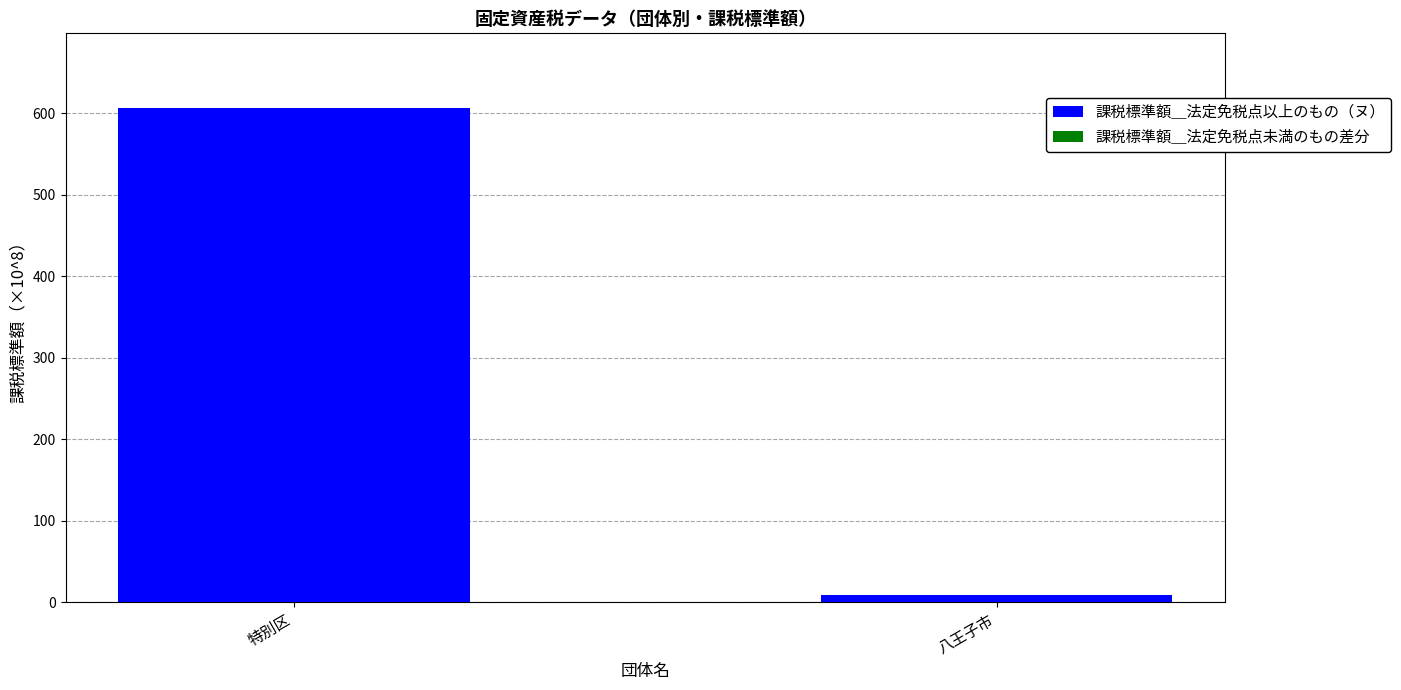

At which category is the sum across all series the highest?

特別区